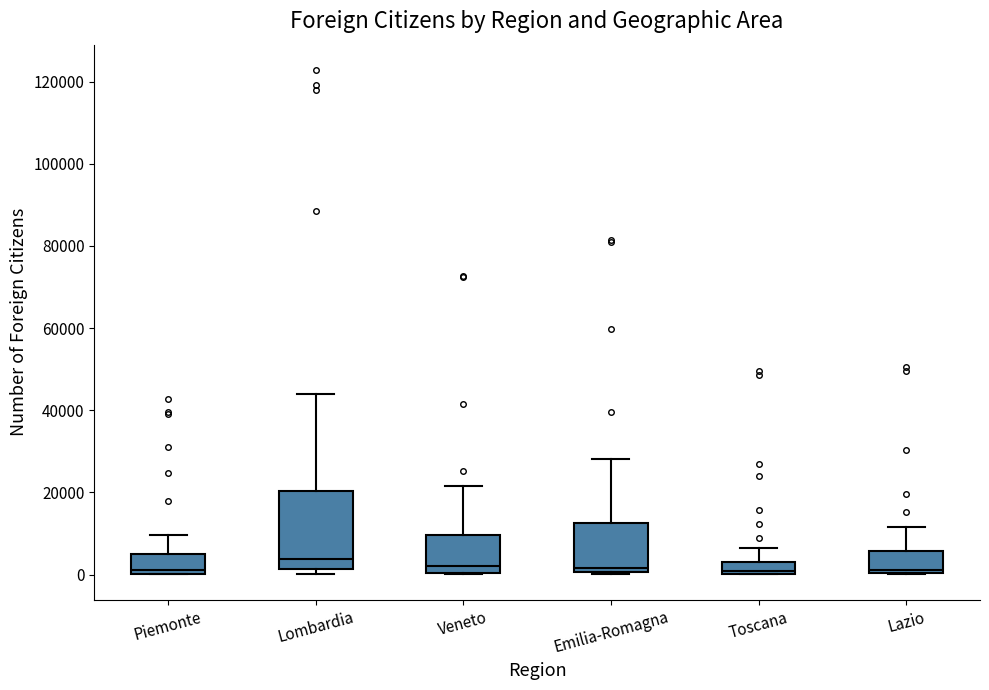

Where is the upper edge of the box for Toscana on the y-axis? The values are not printed on the chart, so give them approximately, as read against the axis.

2000